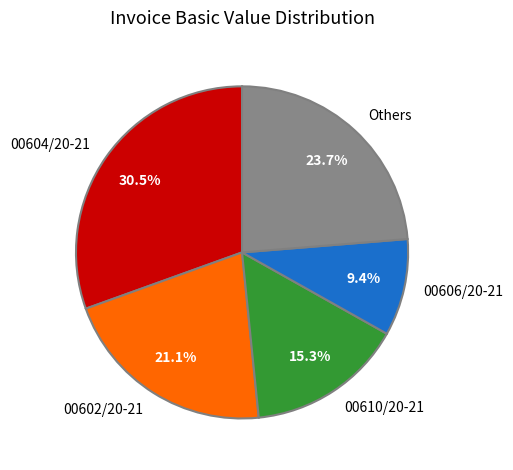

Rank the categories by value from highest to lowest.

00604/20-21, Others, 00602/20-21, 00610/20-21, 00606/20-21